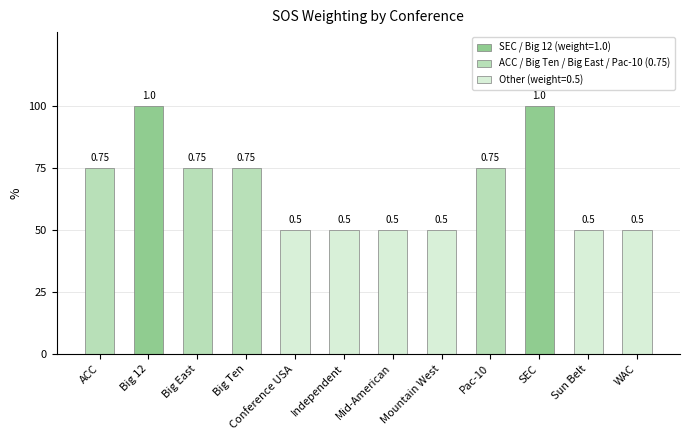

True or false: the data shows 0.5 at Sun Belt.

True